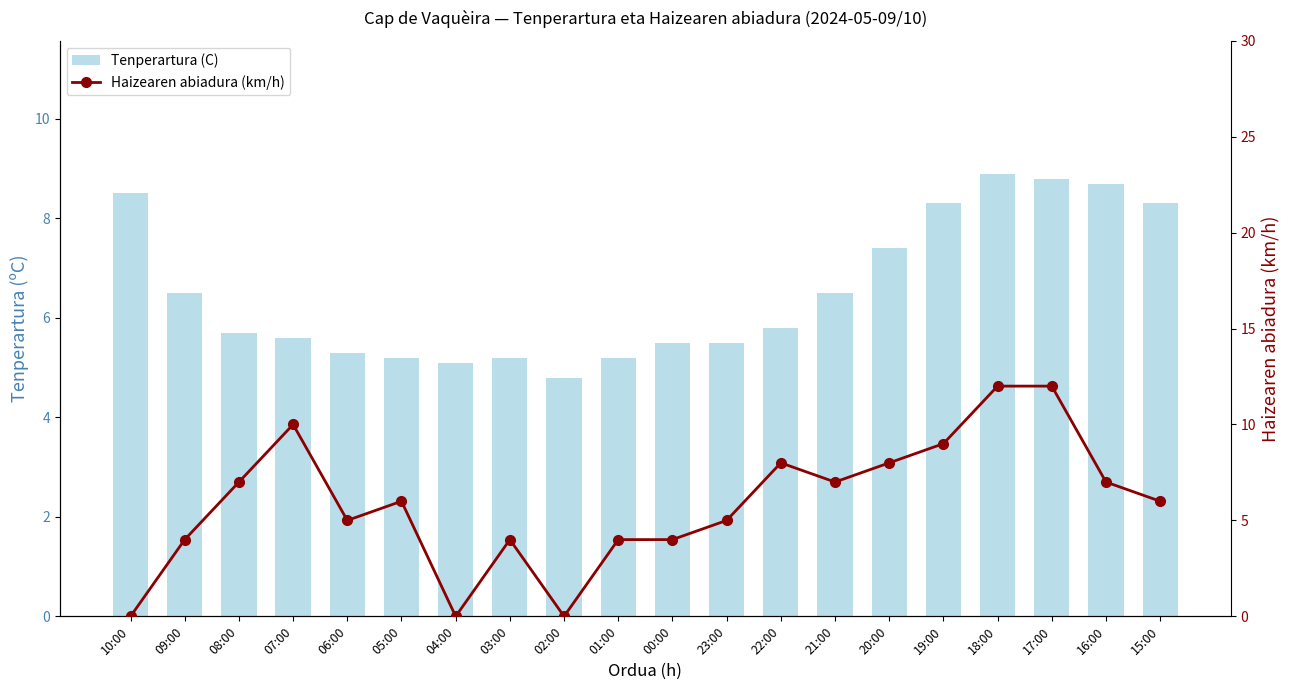

Is it true that Tenperartura (C) equals 5.8 at 22:00?

True